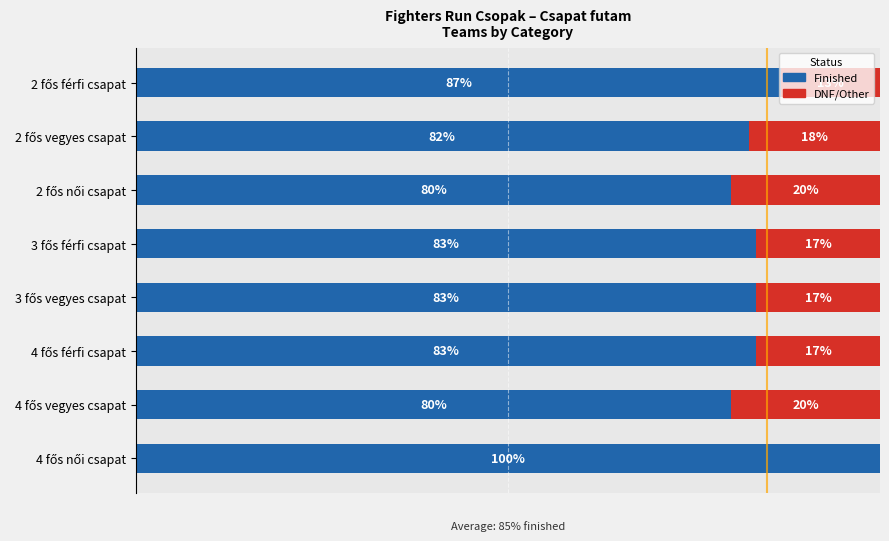

What are all the series names shown in the legend?

Finished, DNF/Other